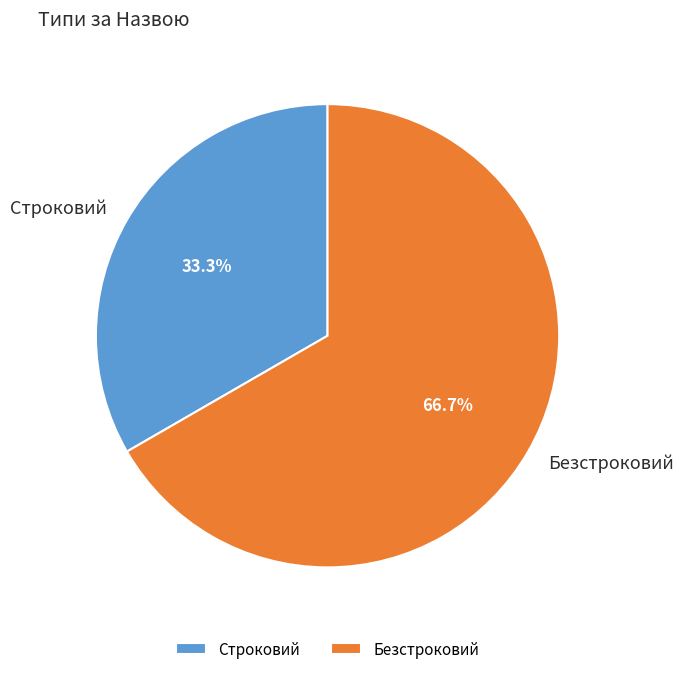

Does Строковий account for over 50% of the chart?

No